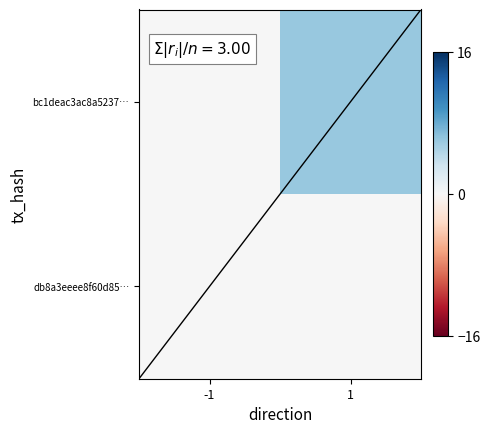

Which series has the largest total across all categories?

bc1deac3ac8a5237…